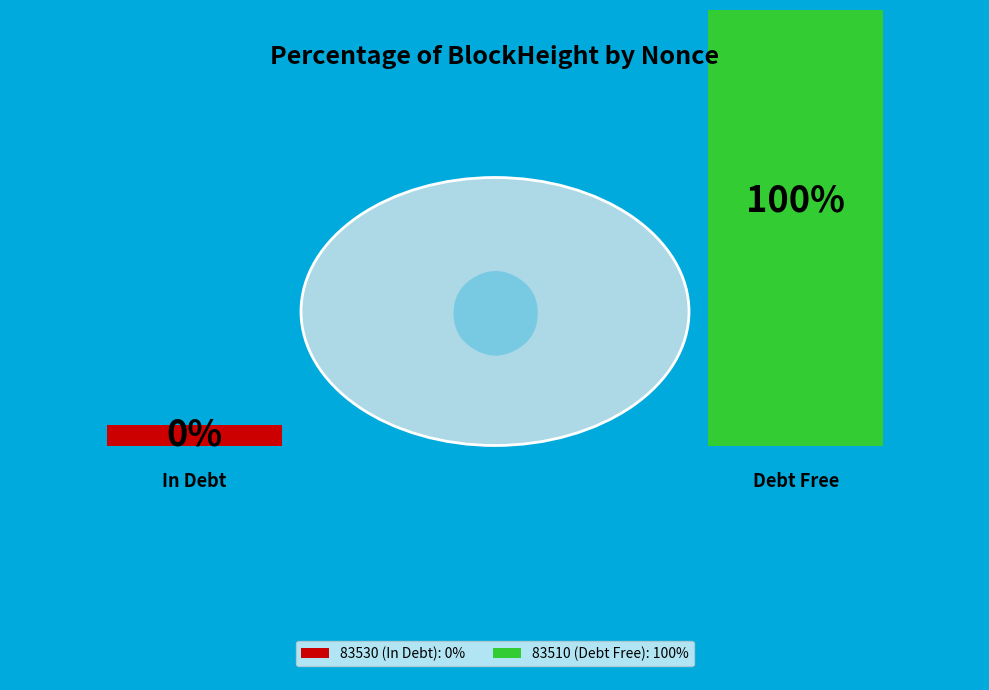

Is it true that 83510 is 93% of the pie?

False